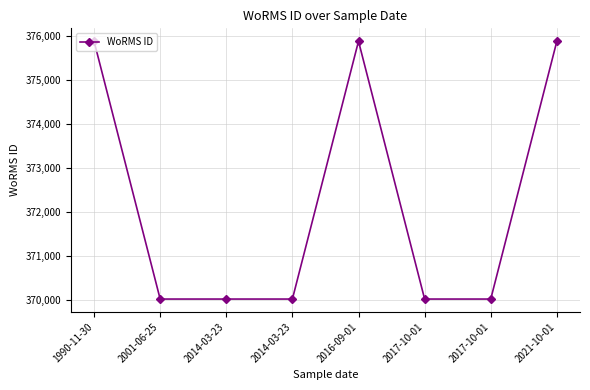

Between 2016-09-01 and 2017-10-01, which is larger?

2016-09-01